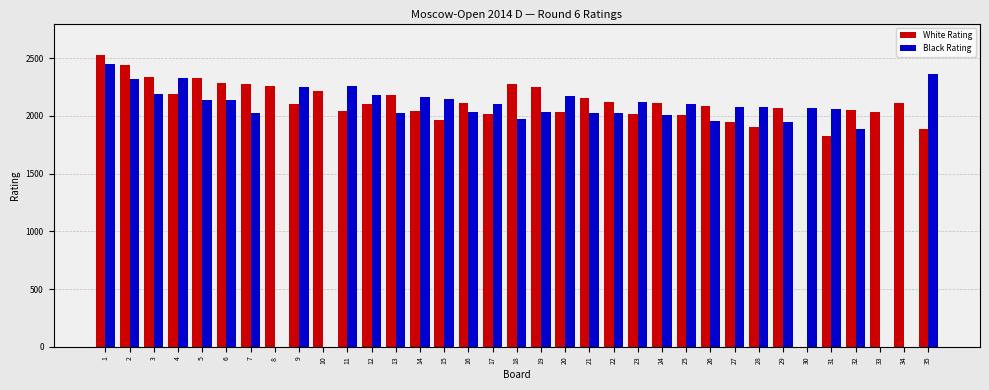

The Black Rating series shows 2447 at 1. True or false?

True